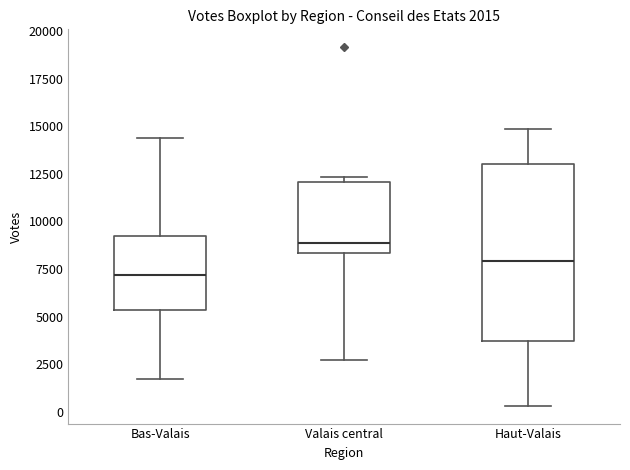

Comparing the boxes themselves (not the whiskers), which one is the tallest?

Haut-Valais